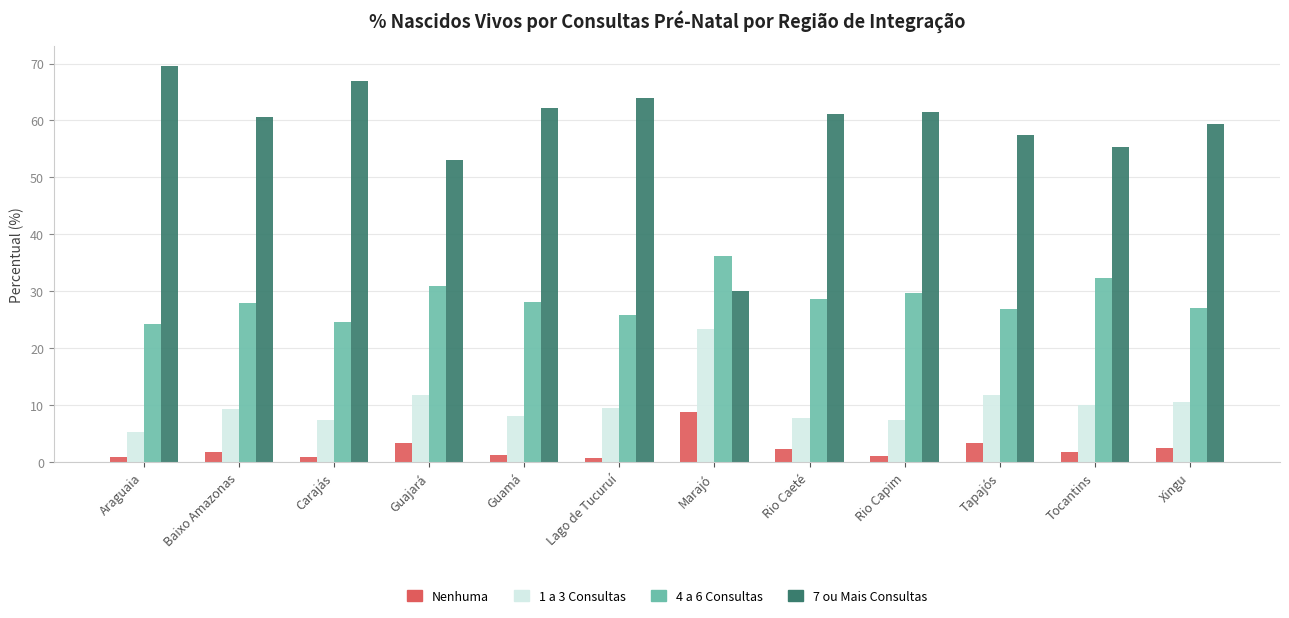

What is the label of the 9th bar from the right?

Guajará